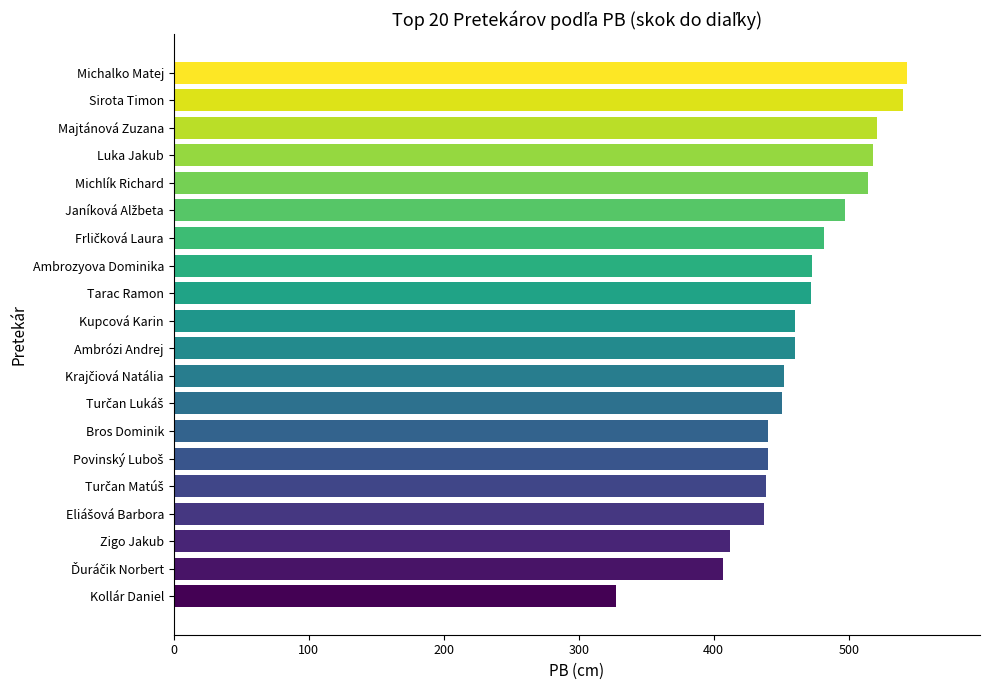

Read the value at Kollár Daniel.

328